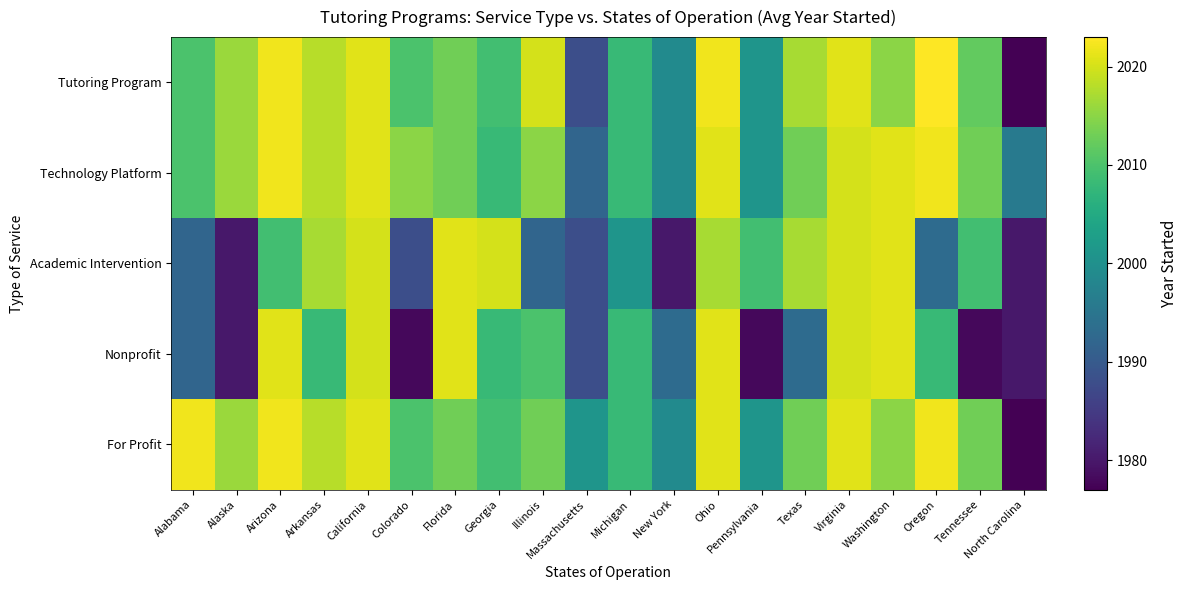

Between Florida and Texas, which series saw the biggest shift?

Nonprofit